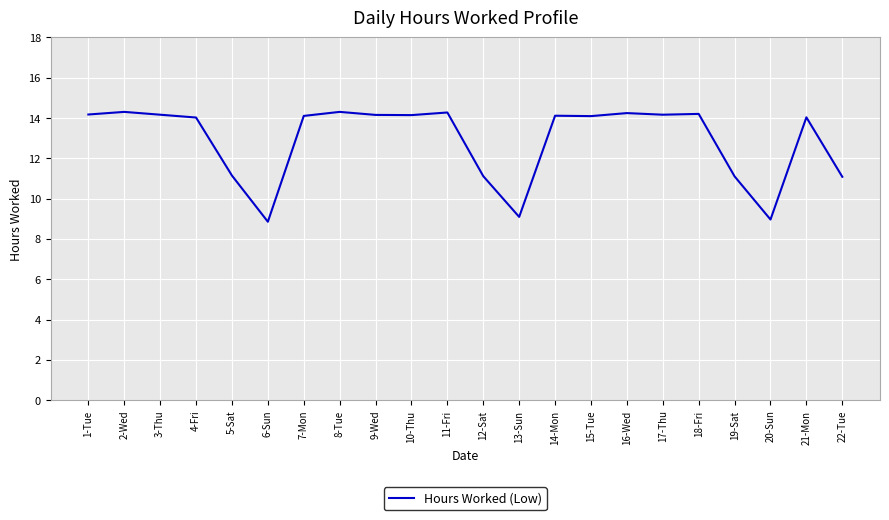

Between 13-Sun and 19-Sat, which is larger?

19-Sat